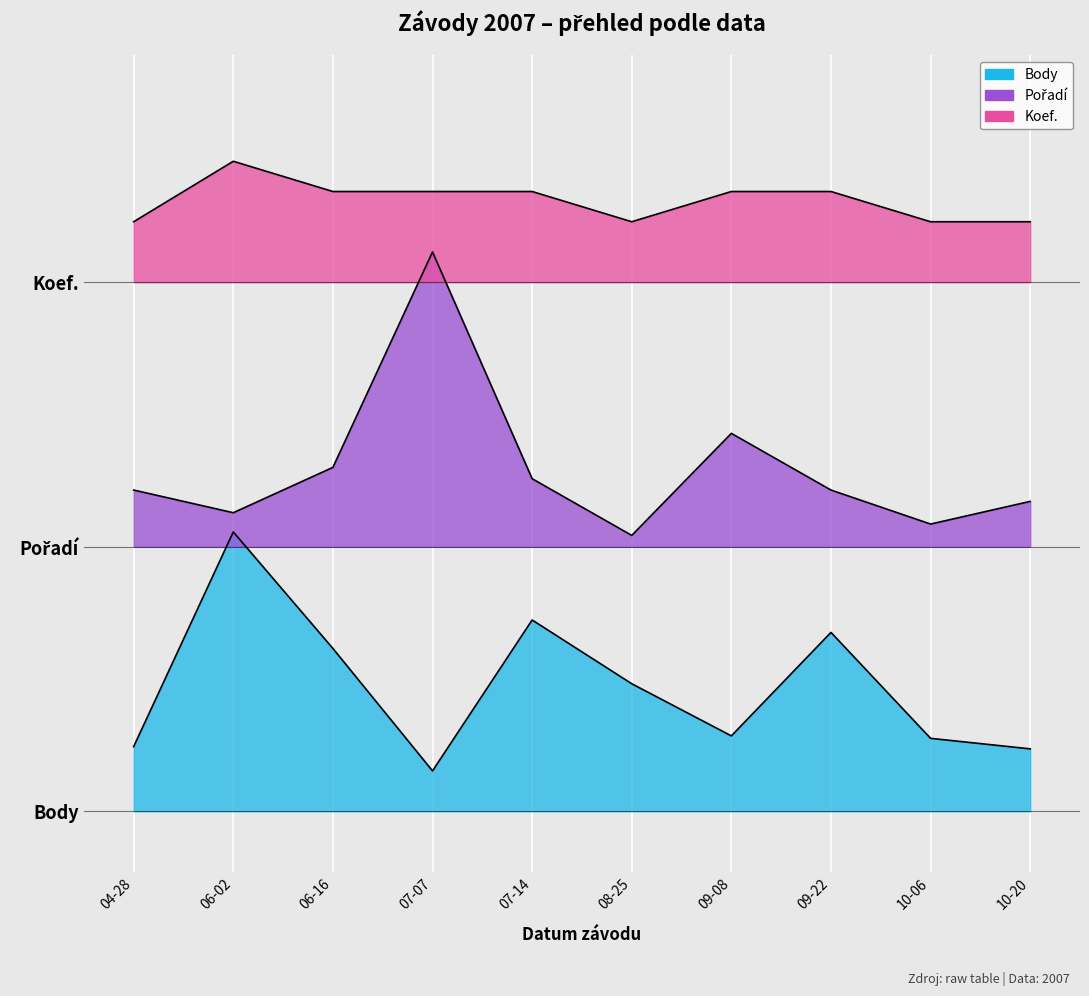

Which category has the highest value in the Koef. series?

06-02